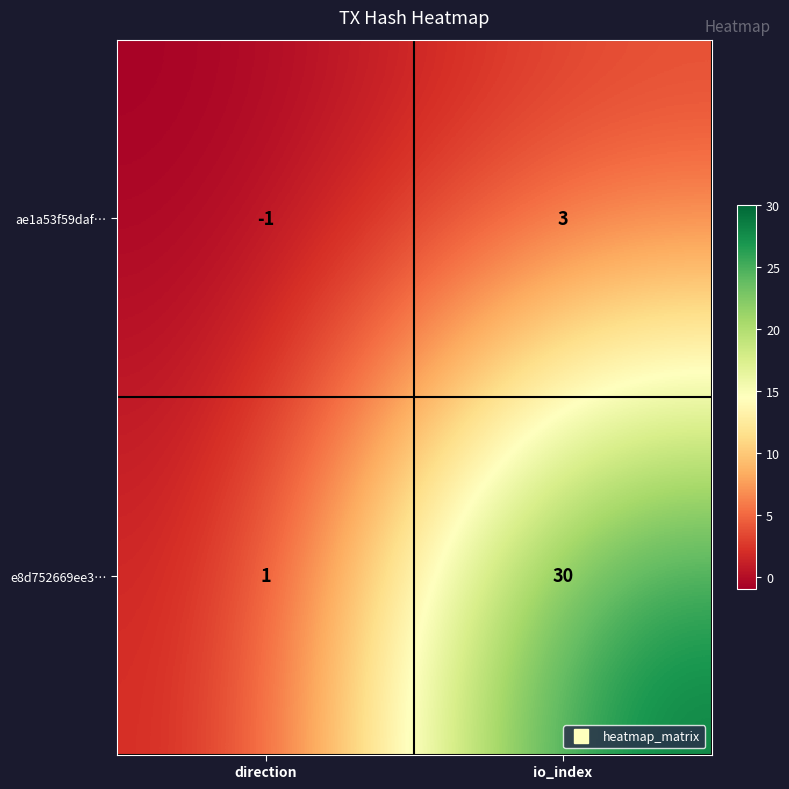

Rank the series at direction from lowest to highest value.

ae1a53f59daf…, e8d752669ee3…